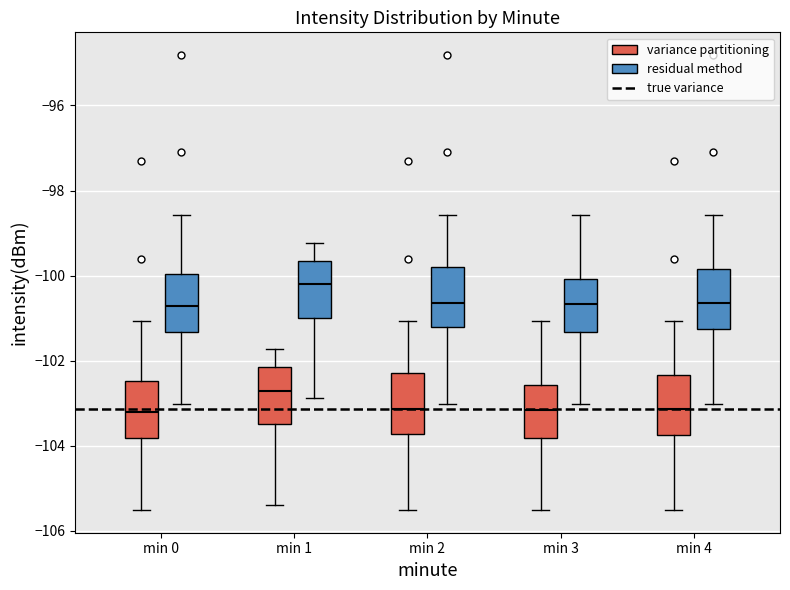

Reading left to right, transcribe this box plot: for each box, give where its median line is, the range the box spans, and where its two whiskers end, as read against the y-axis. The values are not printed on the chart, so give them approximately, as read against the axis.

min 0 (variance partitioning): median -103.2, box -103.8 to -102.4, whiskers -105.6 to -101.0
min 0 (residual method): median -100.8, box -101.4 to -100.0, whiskers -103.0 to -98.6
min 1 (variance partitioning): median -102.8, box -103.4 to -102.2, whiskers -105.4 to -101.8
min 1 (residual method): median -100.2, box -101.0 to -99.6, whiskers -102.8 to -99.2
min 2 (variance partitioning): median -103.2, box -103.8 to -102.2, whiskers -105.6 to -101.0
min 2 (residual method): median -100.6, box -101.2 to -99.8, whiskers -103.0 to -98.6
min 3 (variance partitioning): median -103.2, box -103.8 to -102.6, whiskers -105.6 to -101.0
min 3 (residual method): median -100.6, box -101.4 to -100.0, whiskers -103.0 to -98.6
min 4 (variance partitioning): median -103.2, box -103.8 to -102.4, whiskers -105.6 to -101.0
min 4 (residual method): median -100.6, box -101.2 to -99.8, whiskers -103.0 to -98.6